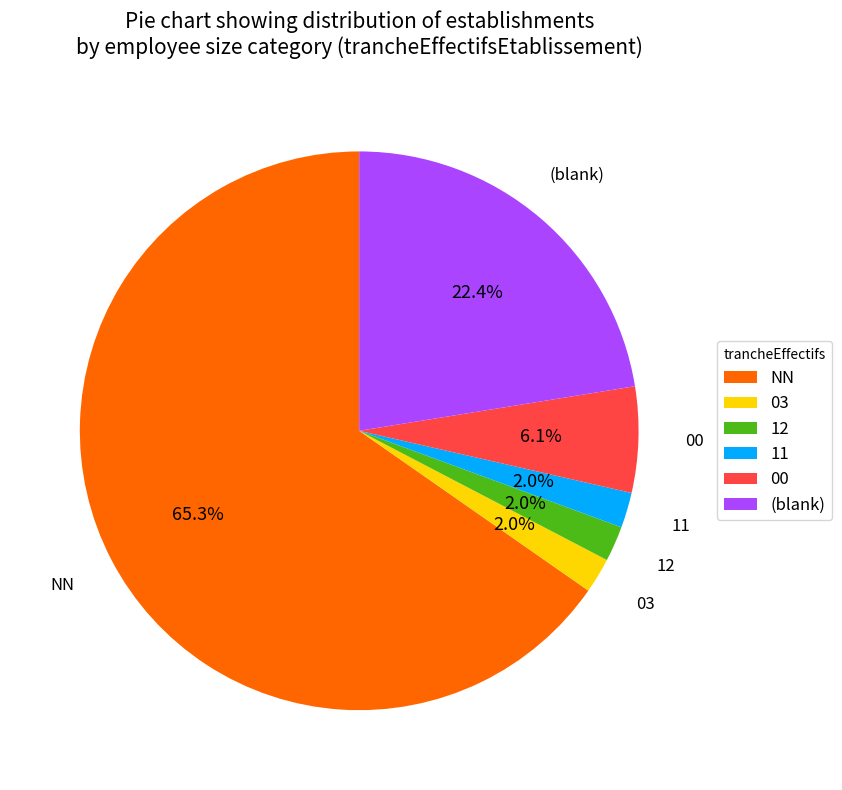

What percentage is NOT represented by 11?

98.0%